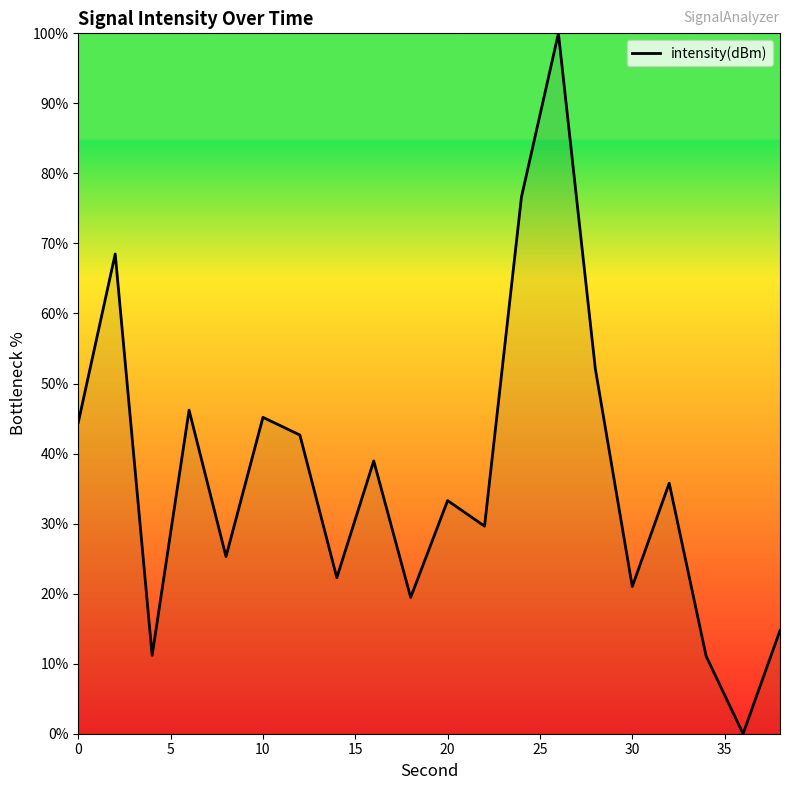

What is the difference between the maximum and minimum values?

100.0